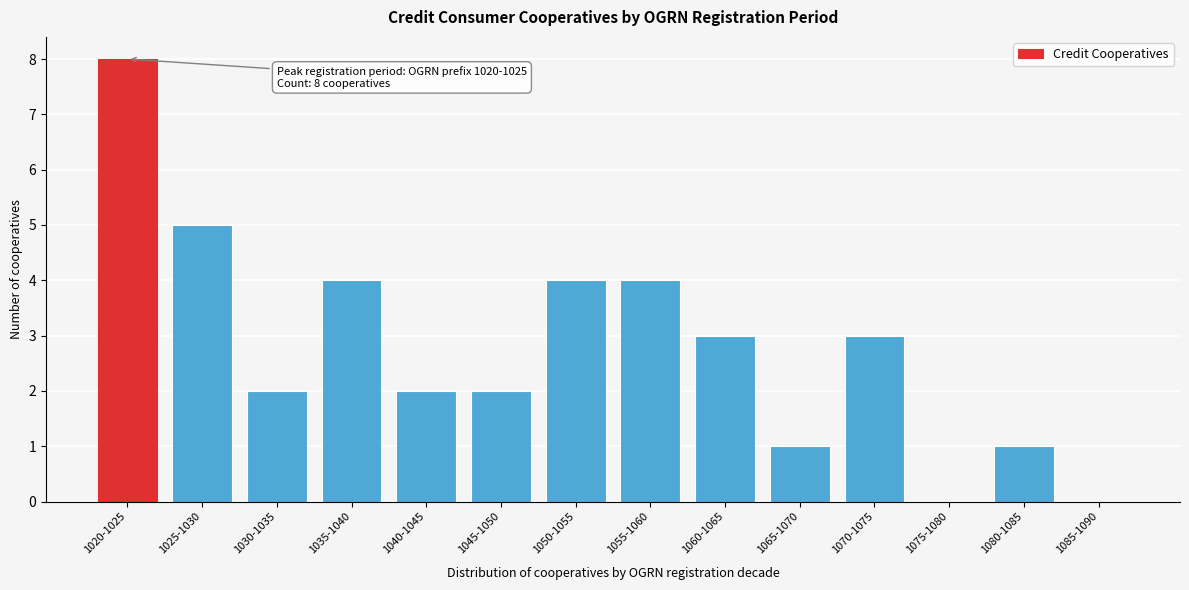

Reading right to left, extract all data points from this chart.

1085-1090=0	1080-1085=1	1075-1080=0	1070-1075=3	1065-1070=1	1060-1065=3	1055-1060=4	1050-1055=4	1045-1050=2	1040-1045=2	1035-1040=4	1030-1035=2	1025-1030=5	1020-1025=8